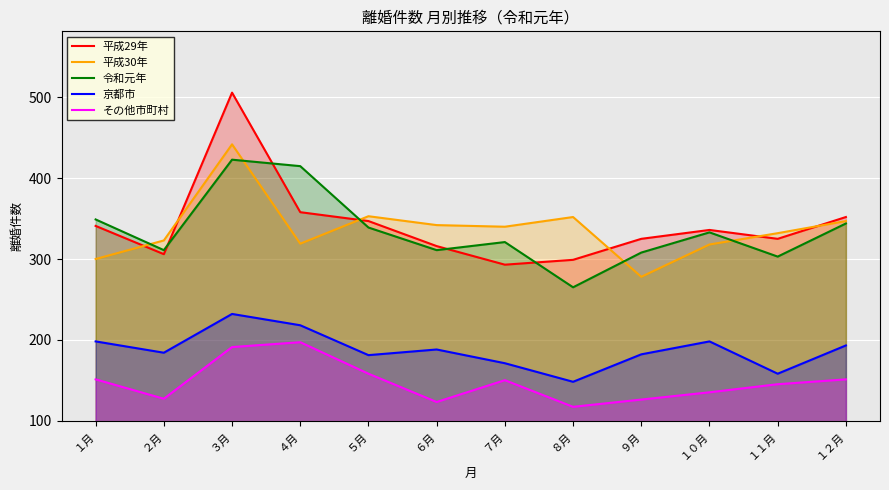

Where does the 京都市 series first go above 188?

１月